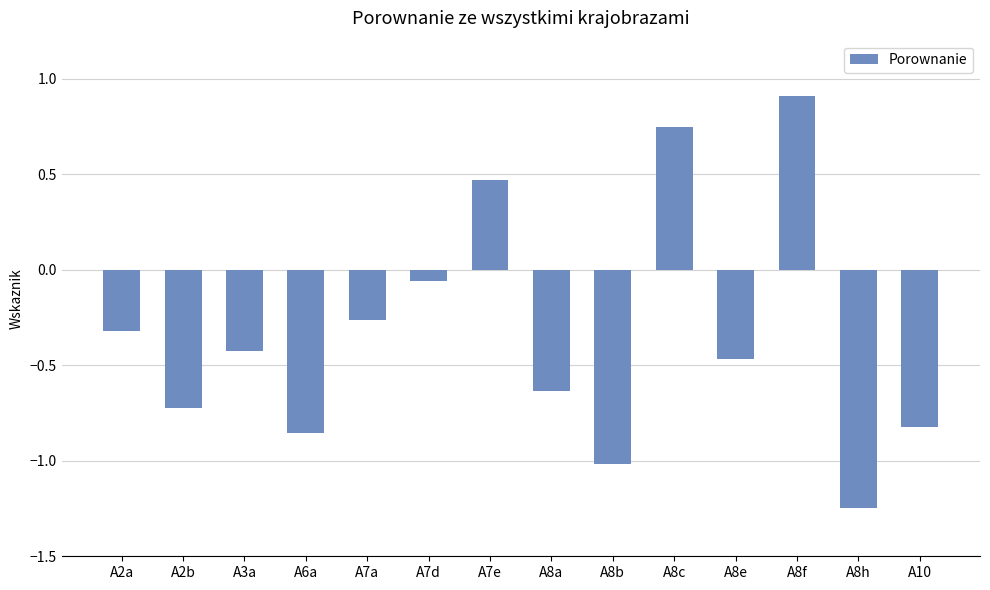

True or false: the data shows -0.7 at A2b.

True